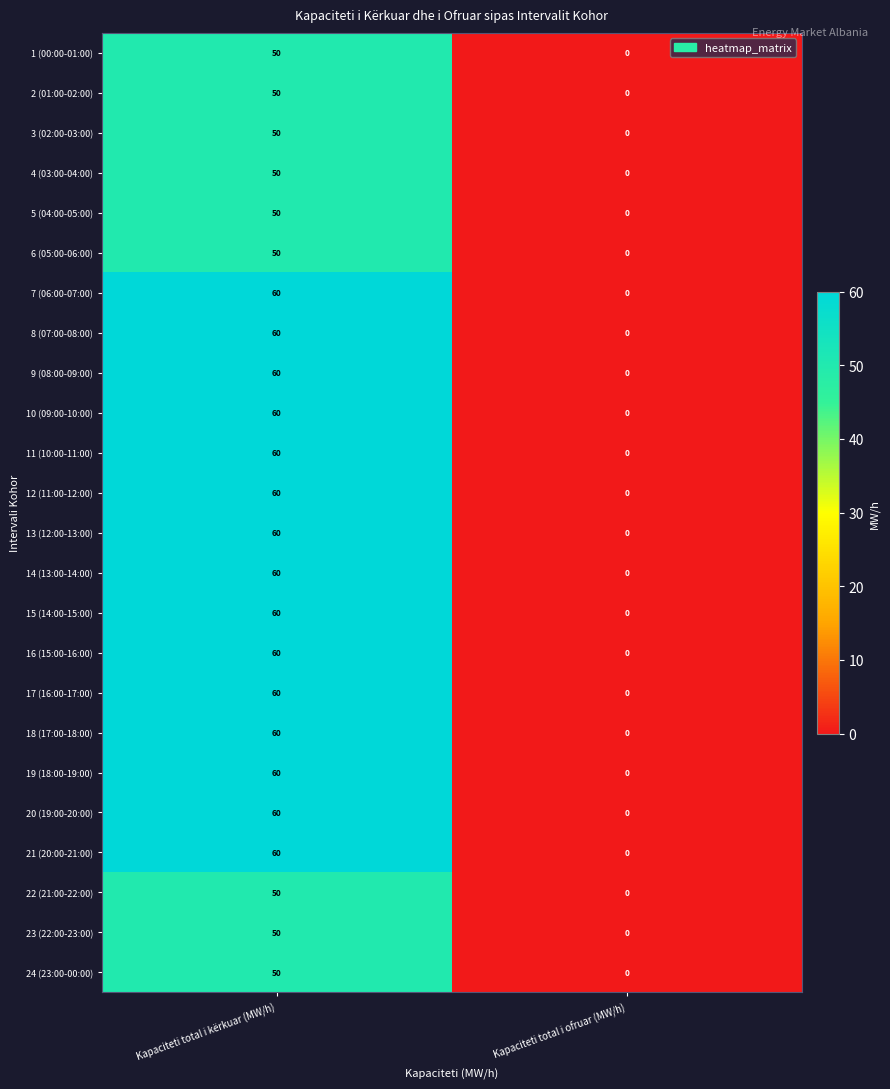

At which label does 14 (13:00-14:00) reach its peak?

Kapaciteti total i kërkuar (MW/h)